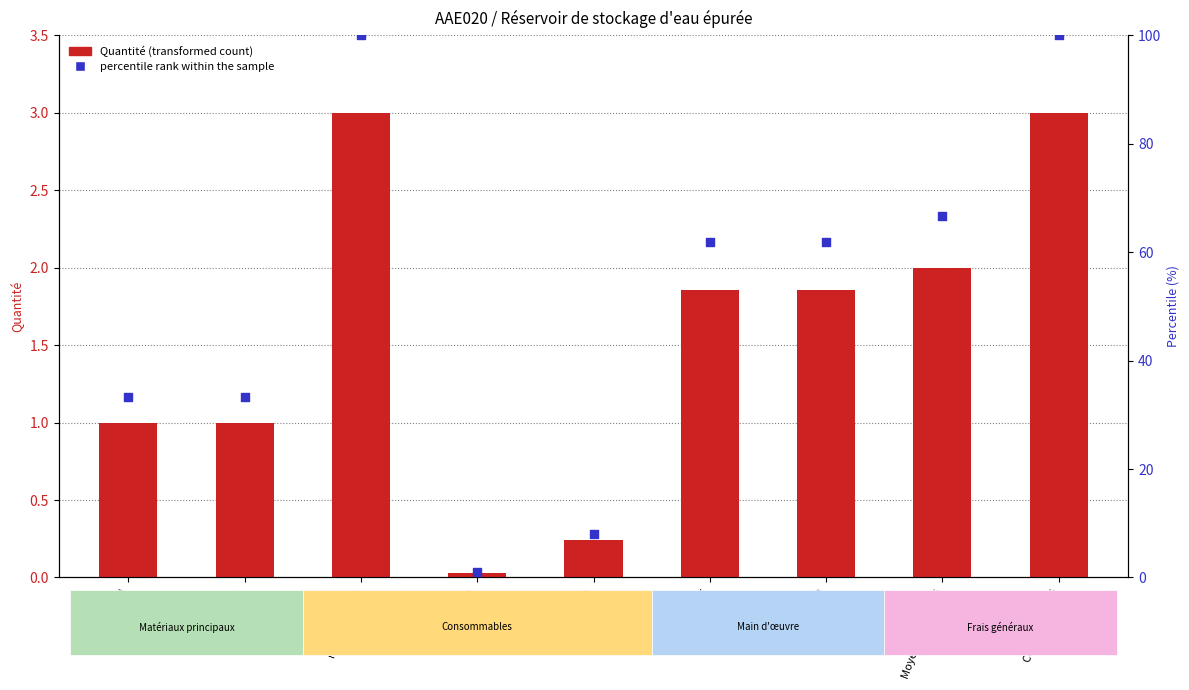

Which series has the largest total across all categories?

percentile rank within the sample